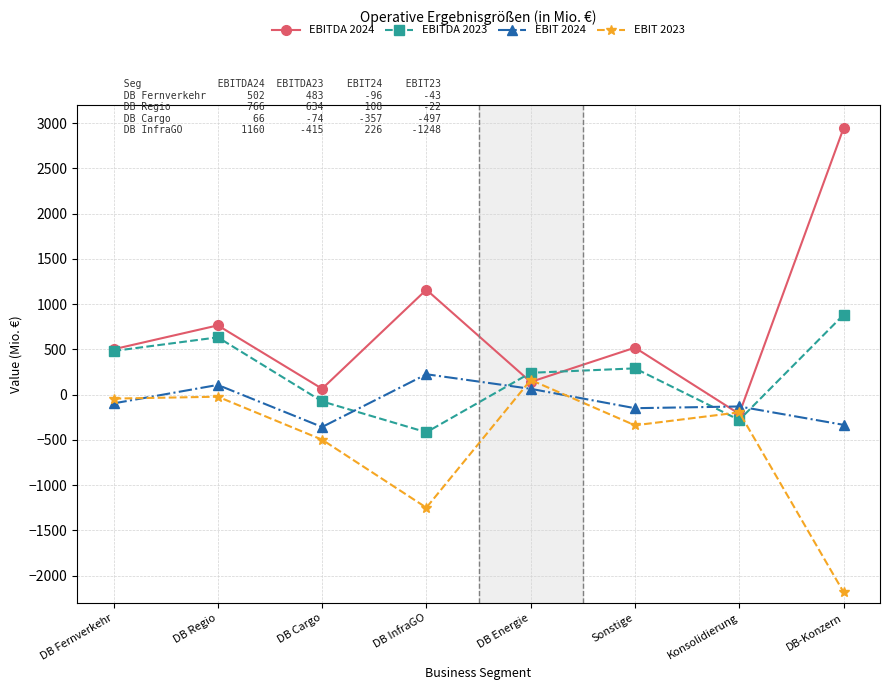

How many positive values does the EBITDA 2024 series have?

7